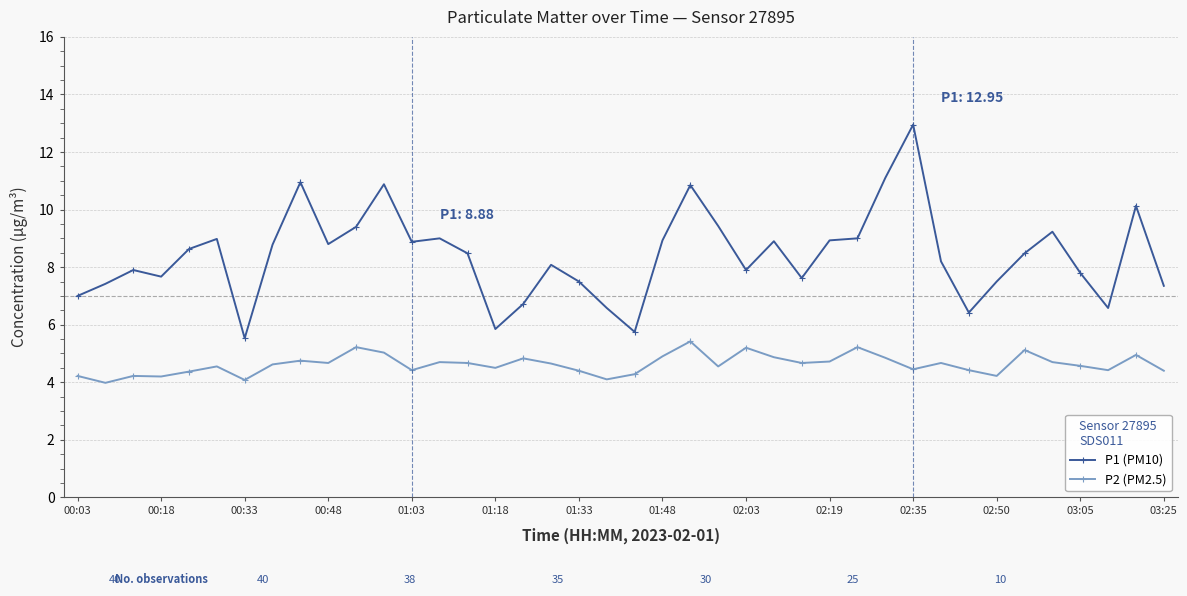

True or false: P1 (PM10) and P2 (PM2.5) cross at least once.

False